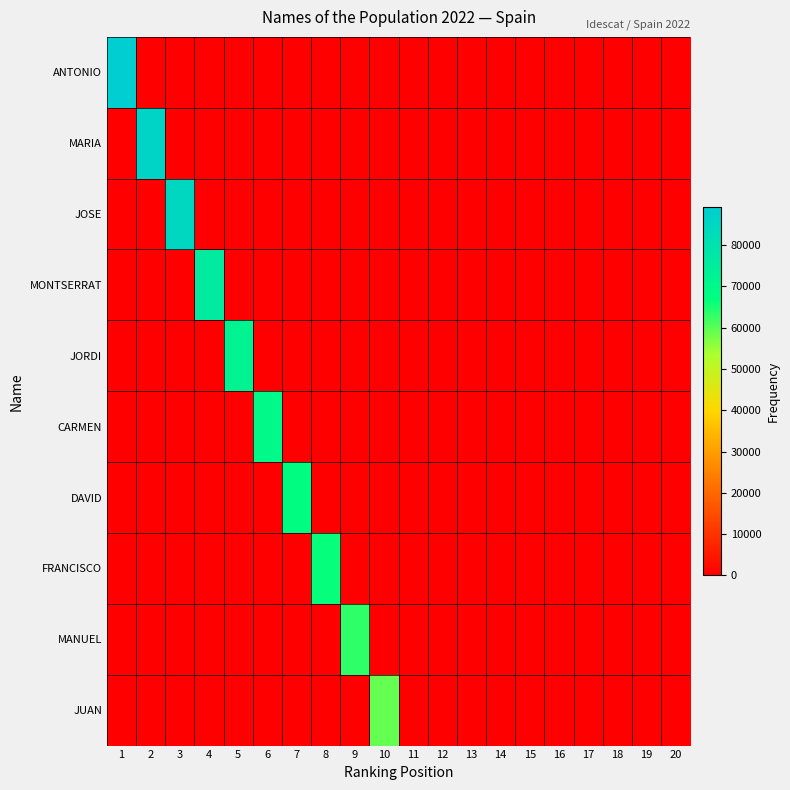

What is the spread (max minus min) of values at 7?

67440